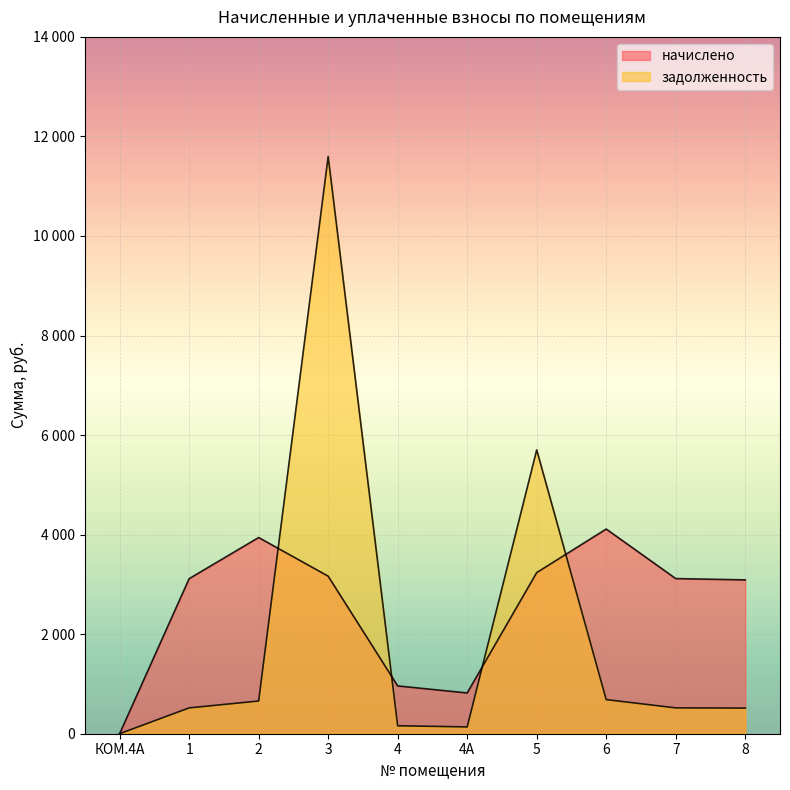

What are all the series names shown in the legend?

начислено, задолженность